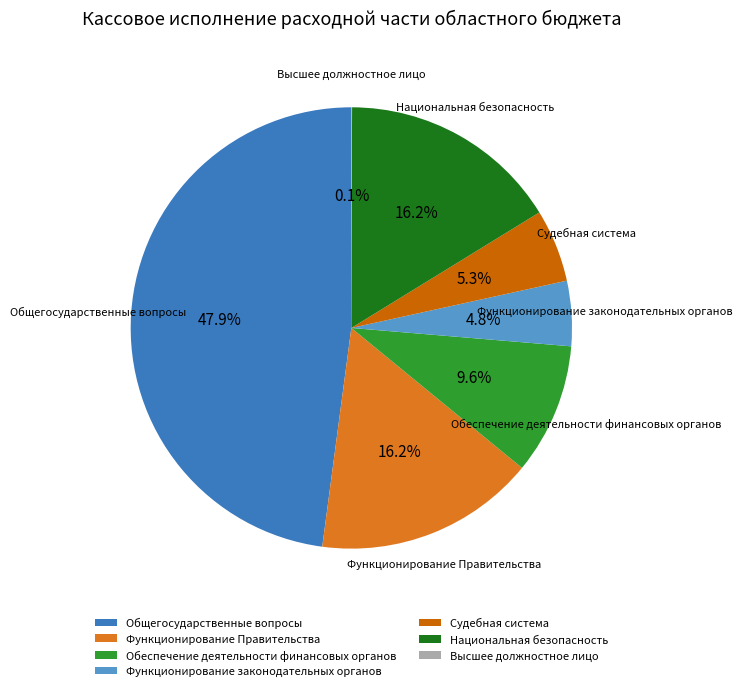

Is there any slice that represents more than half of the pie?

No